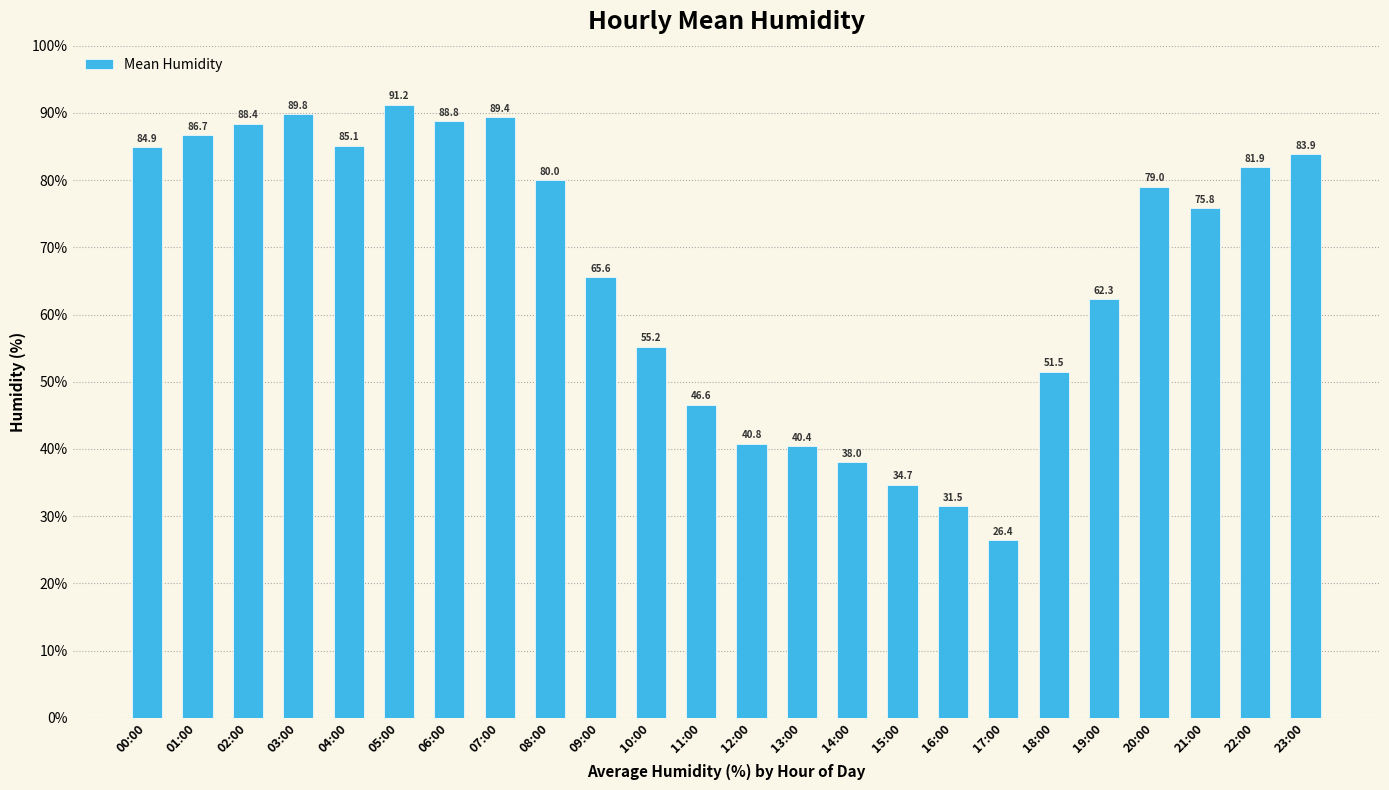

At which category does the chart reach its minimum across all series?

17:00